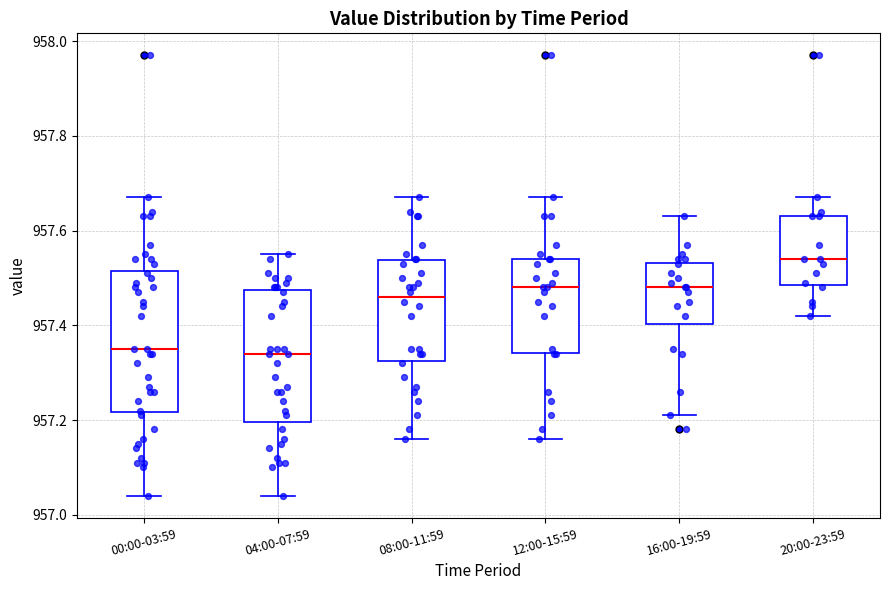

Reading left to right, read every box against the y-axis: the position of its median line, the range the box covers, and the ends of its whiskers. The values are not printed on the chart, so give them approximately, as read against the axis.

00:00-03:59: median 957.36, box 957.22 to 957.52, whiskers 957.04 to 957.68
04:00-07:59: median 957.34, box 957.20 to 957.48, whiskers 957.04 to 957.56
08:00-11:59: median 957.46, box 957.32 to 957.54, whiskers 957.16 to 957.68
12:00-15:59: median 957.48, box 957.34 to 957.54, whiskers 957.16 to 957.68
16:00-19:59: median 957.48, box 957.40 to 957.54, whiskers 957.22 to 957.64
20:00-23:59: median 957.54, box 957.48 to 957.64, whiskers 957.42 to 957.68